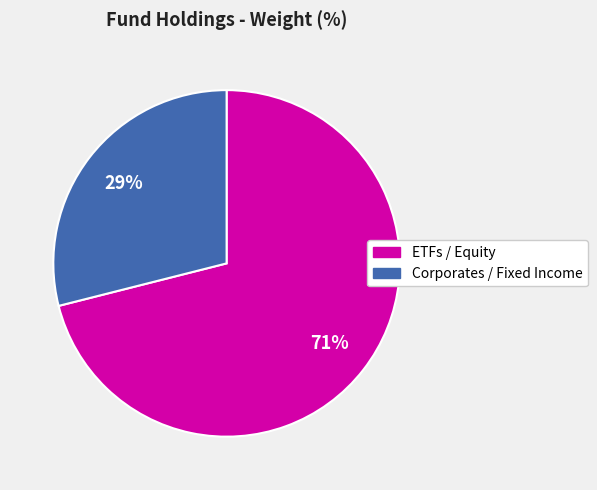

How many segments does this pie chart have?

2